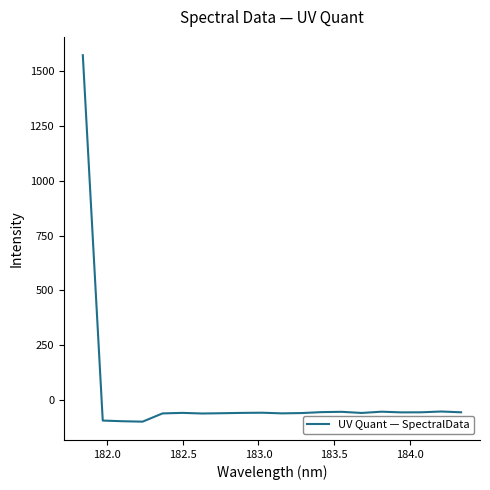

What is the difference between the maximum and minimum values?

1670.9